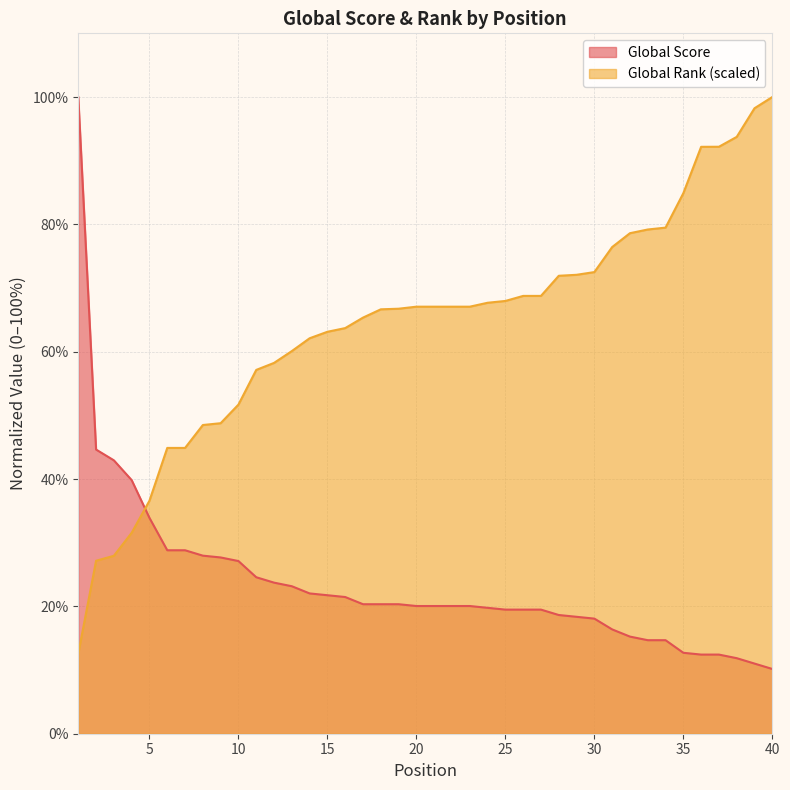

Reading right to left, transcribe all the data shown in this chart.

Global Score: 40=10.2	39=11.0	38=11.9	37=12.4	36=12.4	35=12.7	34=14.7	33=14.7	32=15.3	31=16.4	30=18.1	29=18.4	28=18.6	27=19.5	26=19.5	25=19.5	24=19.8	23=20.1	22=20.1	21=20.1	20=20.1	19=20.3	18=20.3	17=20.3	16=21.5	15=21.8	14=22.0	13=23.2	12=23.7	11=24.6	10=27.1	9=27.7	8=28.0	7=28.8	6=28.8	5=33.9	4=39.8	3=42.9	2=44.6	1=100.0
Global Rank (scaled): 40=100.0	39=98.2	38=93.7	37=92.2	36=92.2	35=84.9	34=79.5	33=79.2	32=78.6	31=76.4	30=72.5	29=72.1	28=71.9	27=68.8	26=68.8	25=68.0	24=67.7	23=67.1	22=67.1	21=67.1	20=67.1	19=66.7	18=66.7	17=65.4	16=63.7	15=63.1	14=62.1	13=60.1	12=58.2	11=57.1	10=51.7	9=48.8	8=48.5	7=44.9	6=44.9	5=36.6	4=31.6	3=27.9	2=27.2	1=12.6